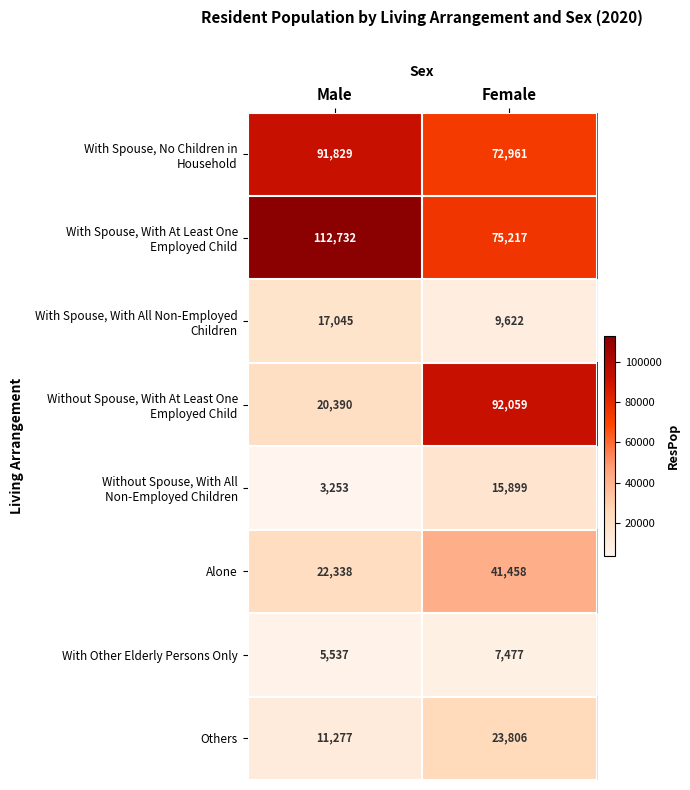

What is the difference between the maximum and minimum values in the Alone series?

19120